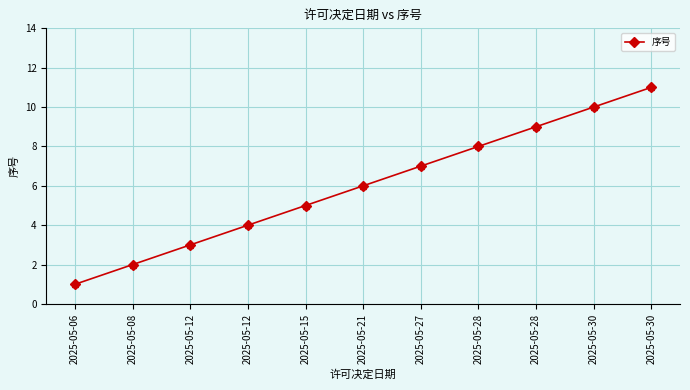

How many data points does each series have?

11